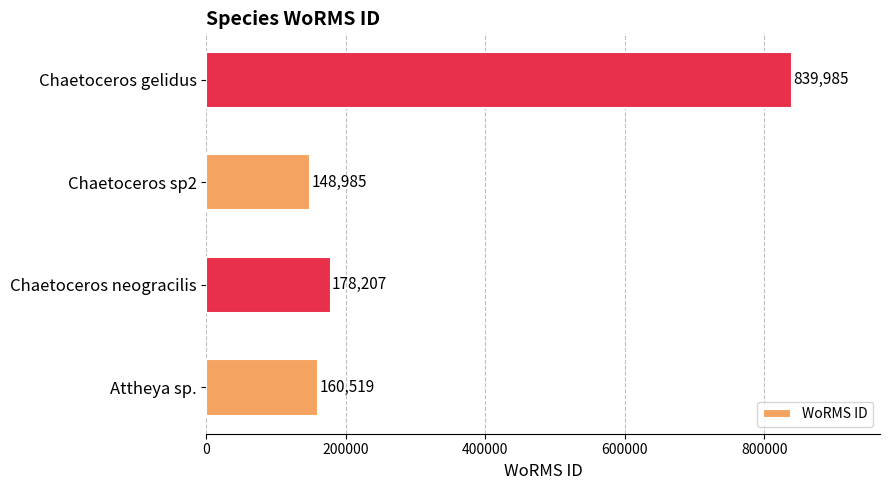

How many data points are less than 178207?

2